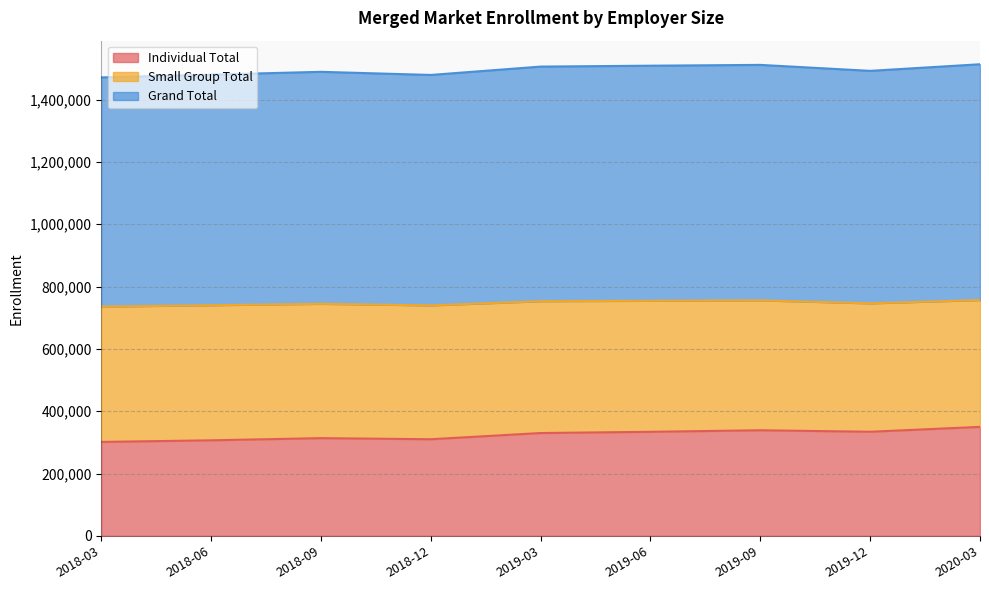

Which series changed the most between 2019-03 and 2019-09?

Individual Total